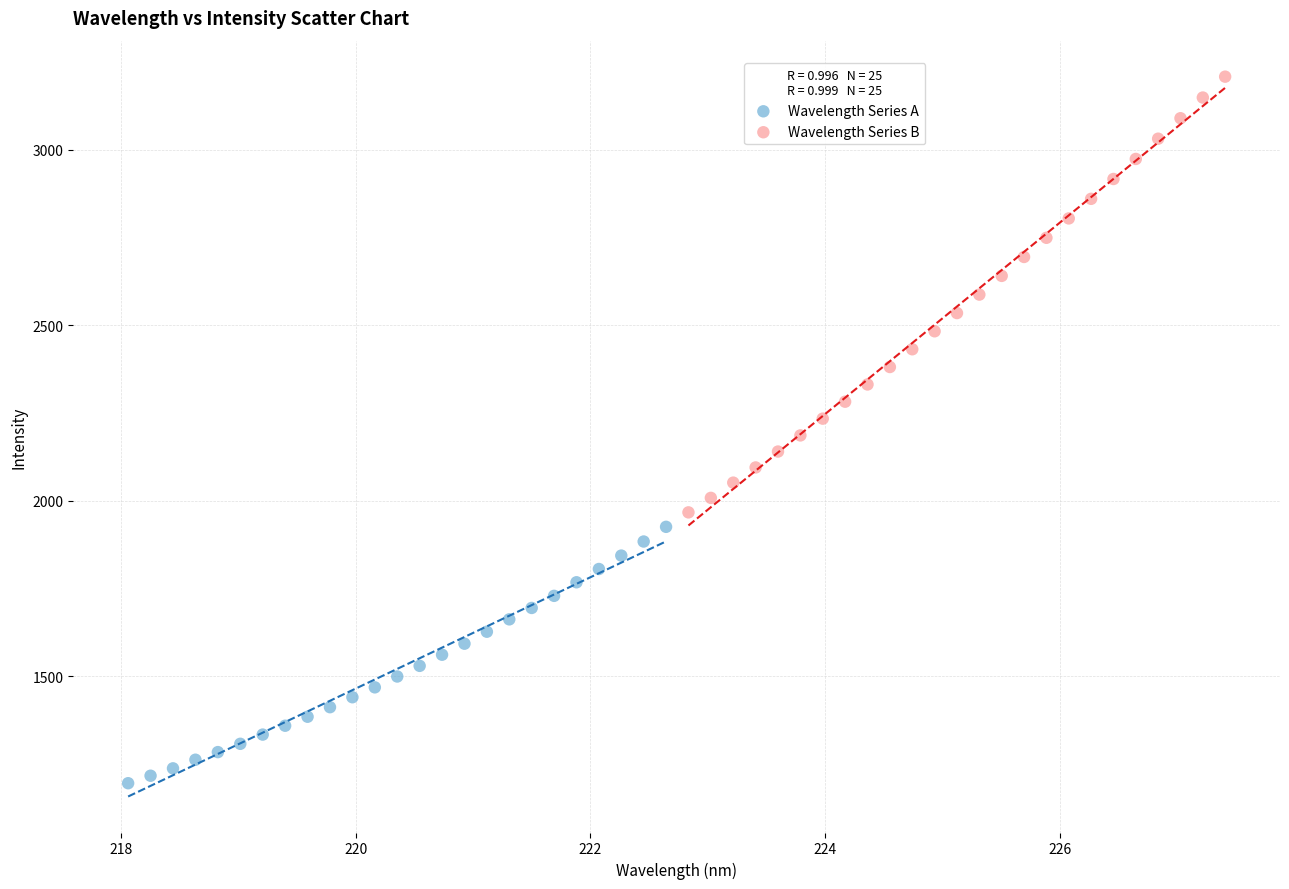

Which series reaches the minimum Y coordinate?

Wavelength Series A